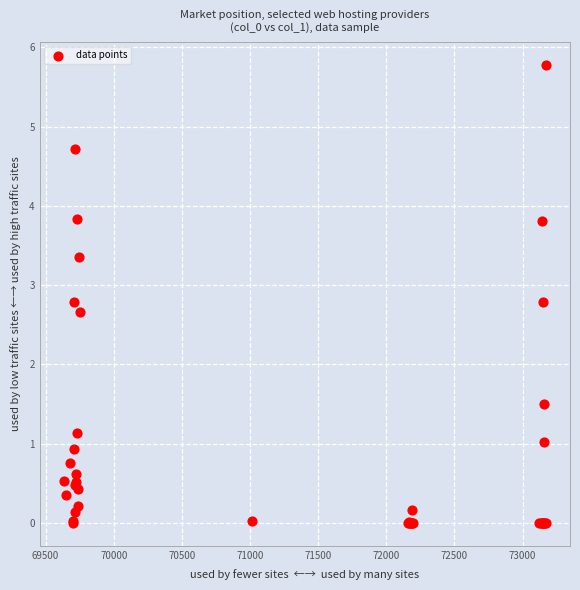

What Y value in the scatter plot is closest to 2?

1.5